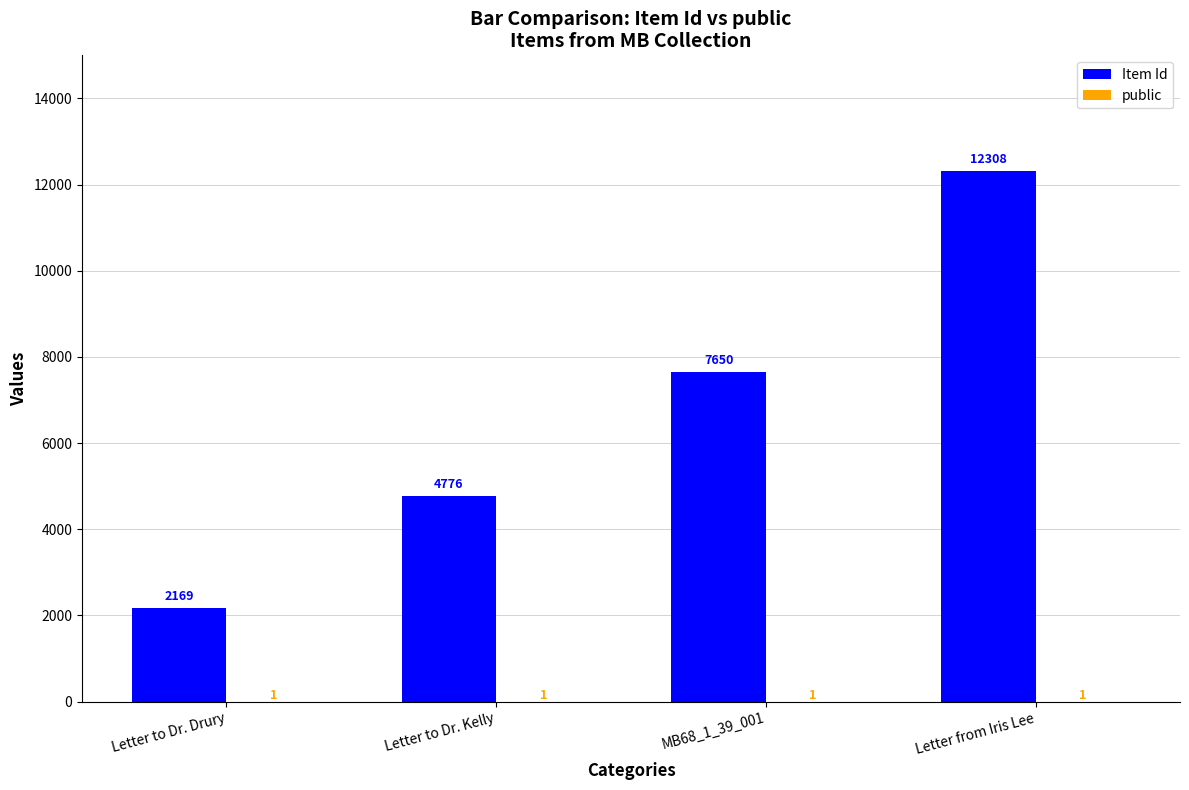

True or false: Item Id has a value of 1292 at Letter to Dr. Kelly.

False